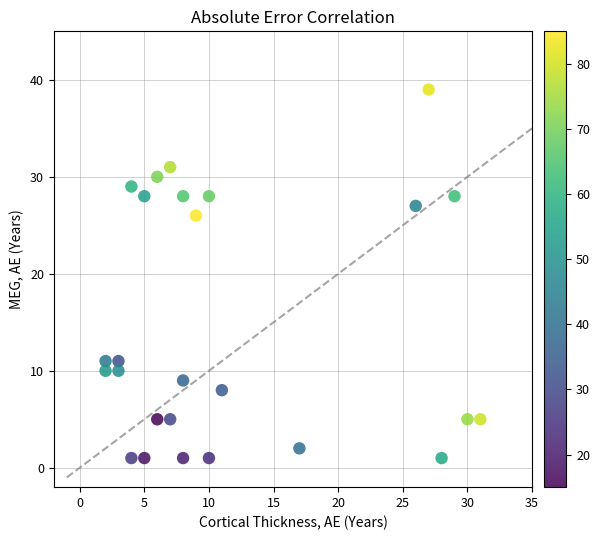

What Y value in the scatter plot is closest to 20?

26